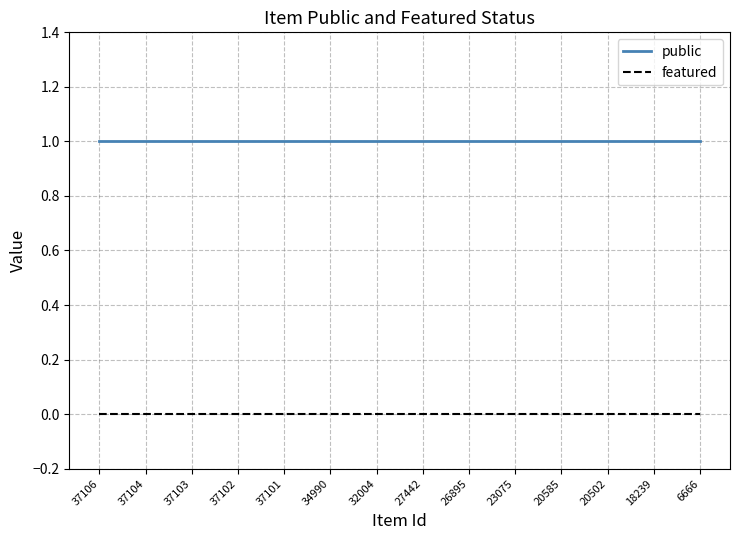

True or false: featured and public cross at least once.

False